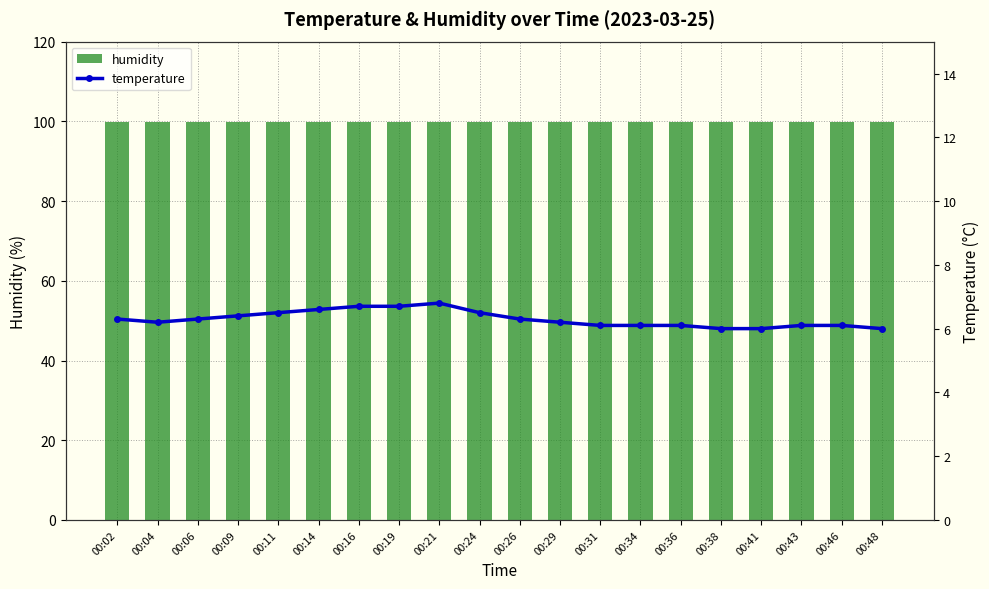

Rank the series by their maximum value, from highest to lowest.

humidity, temperature